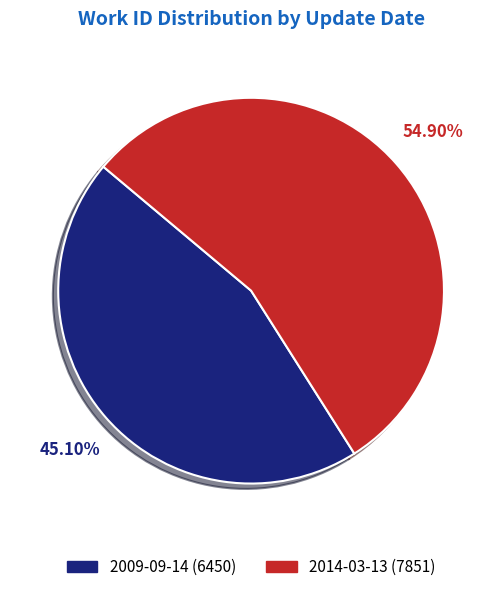

Does 2014-03-13 account for over 50% of the chart?

Yes